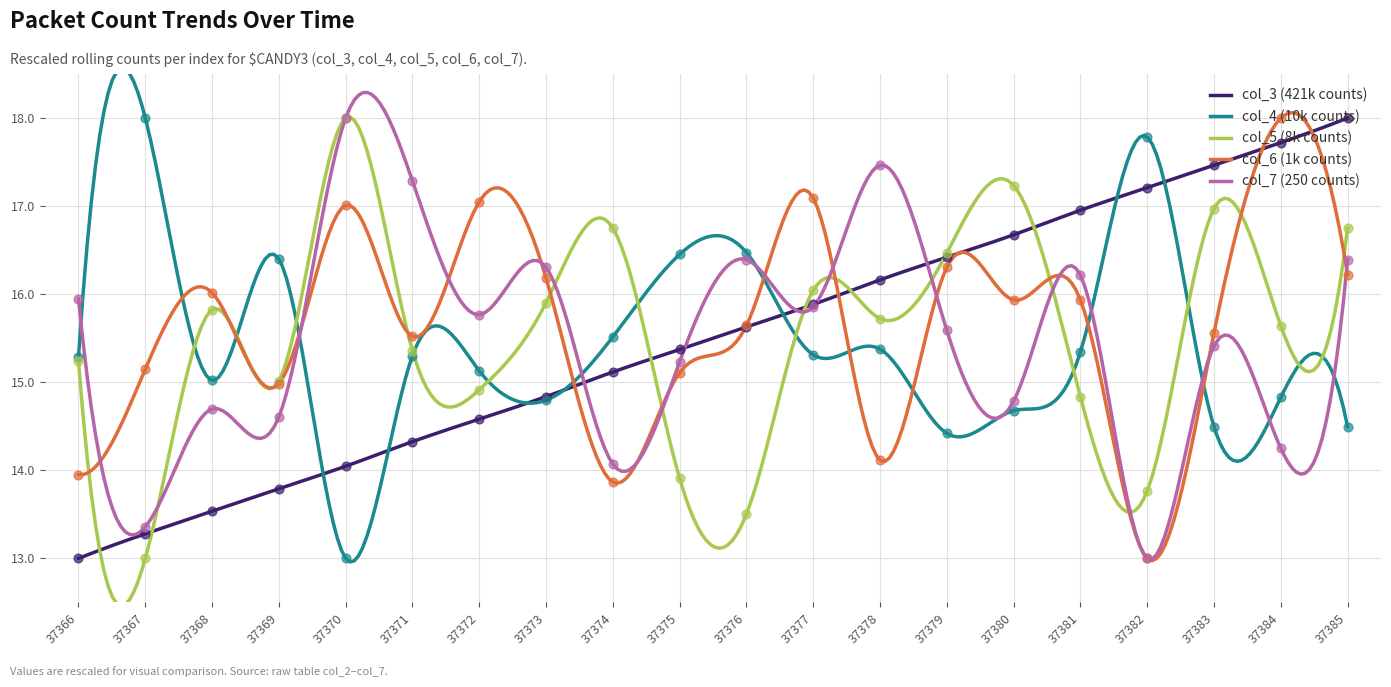

Which series reaches the minimum Y coordinate?

col_3 (421k counts)